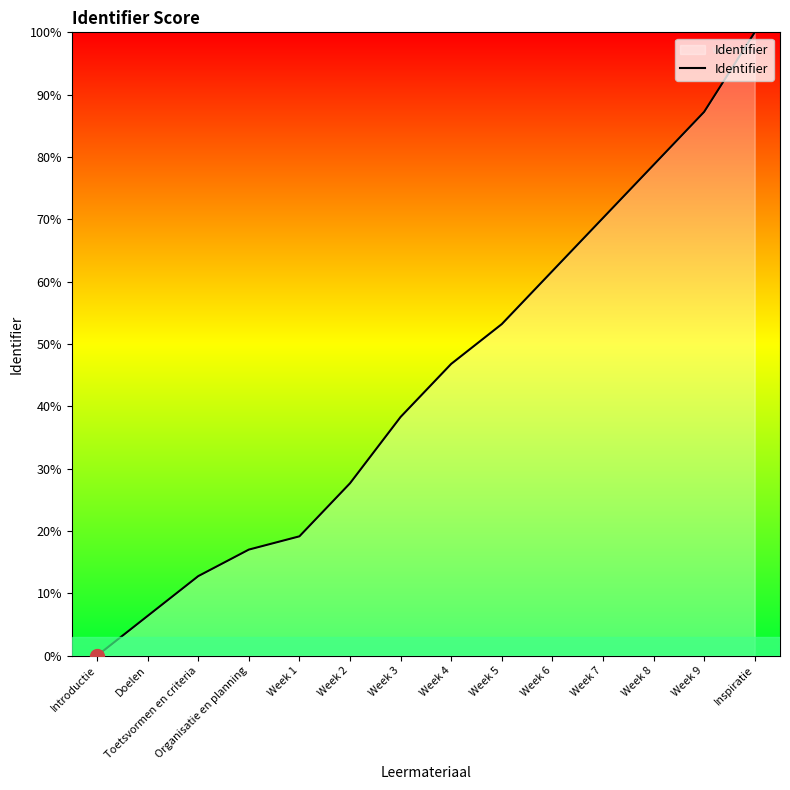

The value at Inspiratie is 22.6. True or false?

False